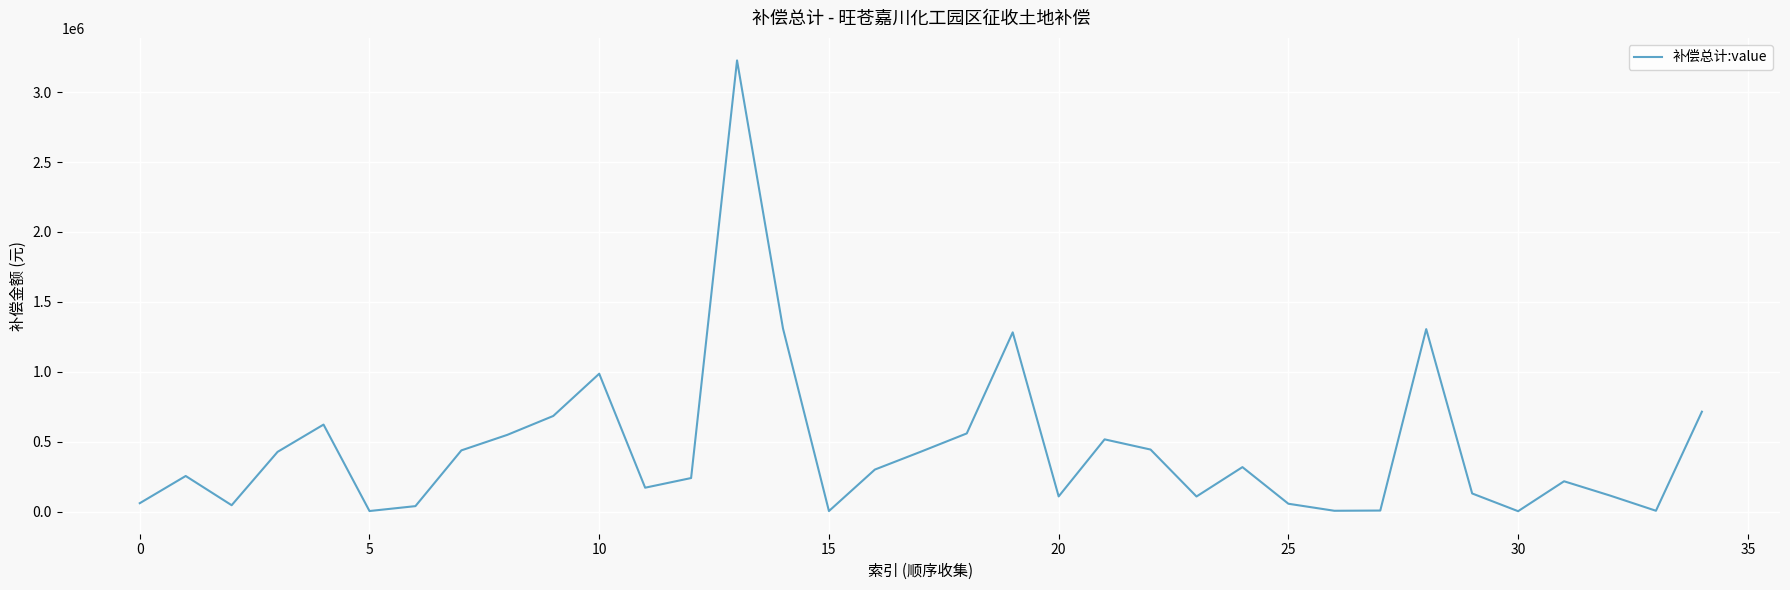

What is the maximum value shown in the chart?

3226498.3